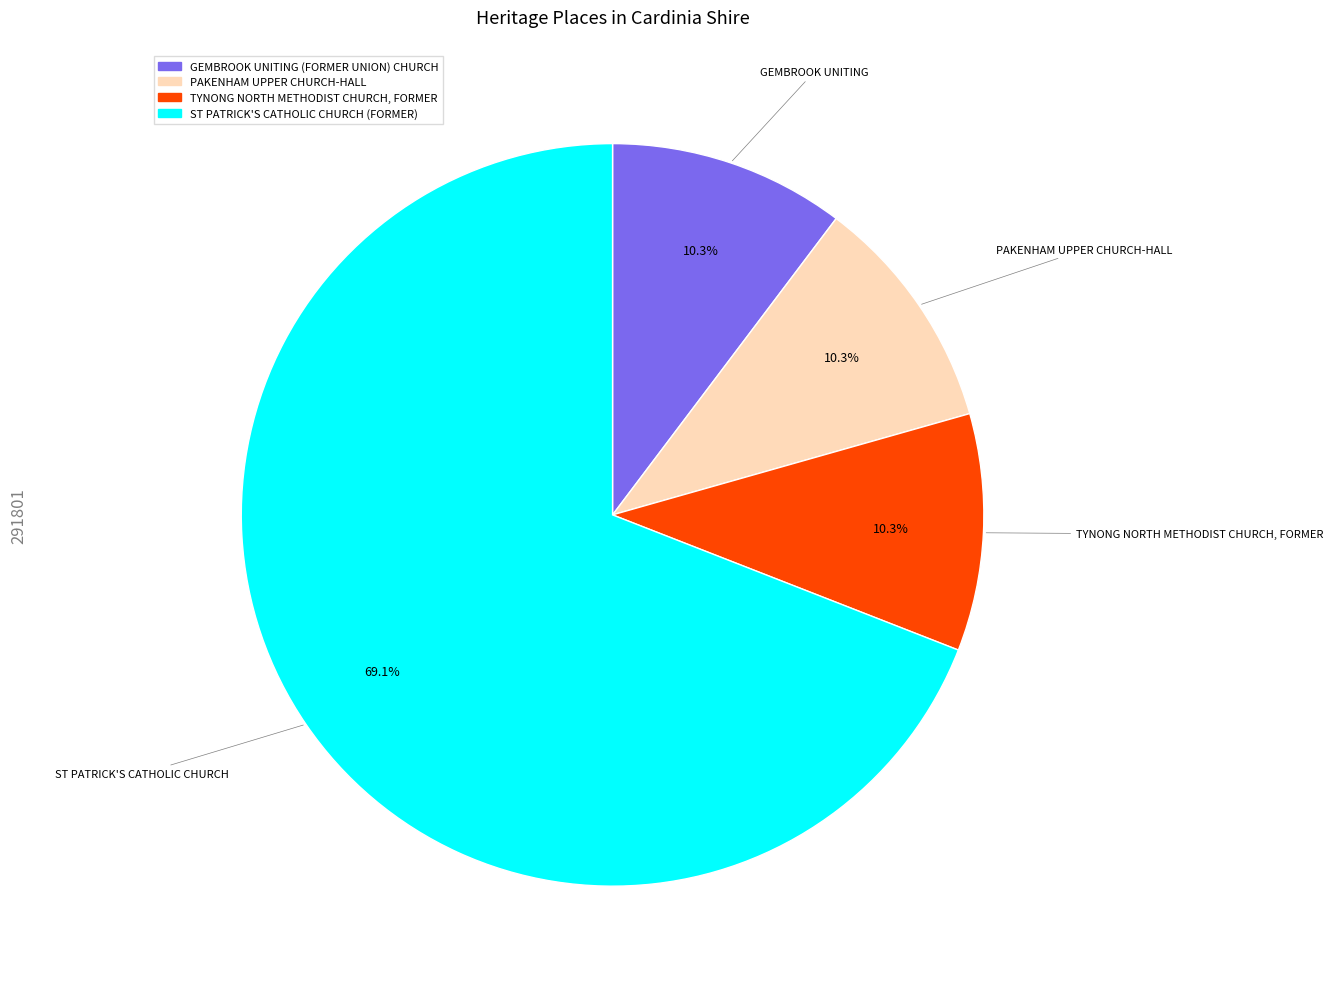

Approximately how many times larger is the value at ST PATRICK'S CATHOLIC CHURCH (FORMER) compared to TYNONG NORTH METHODIST CHURCH, FORMER?

6.7